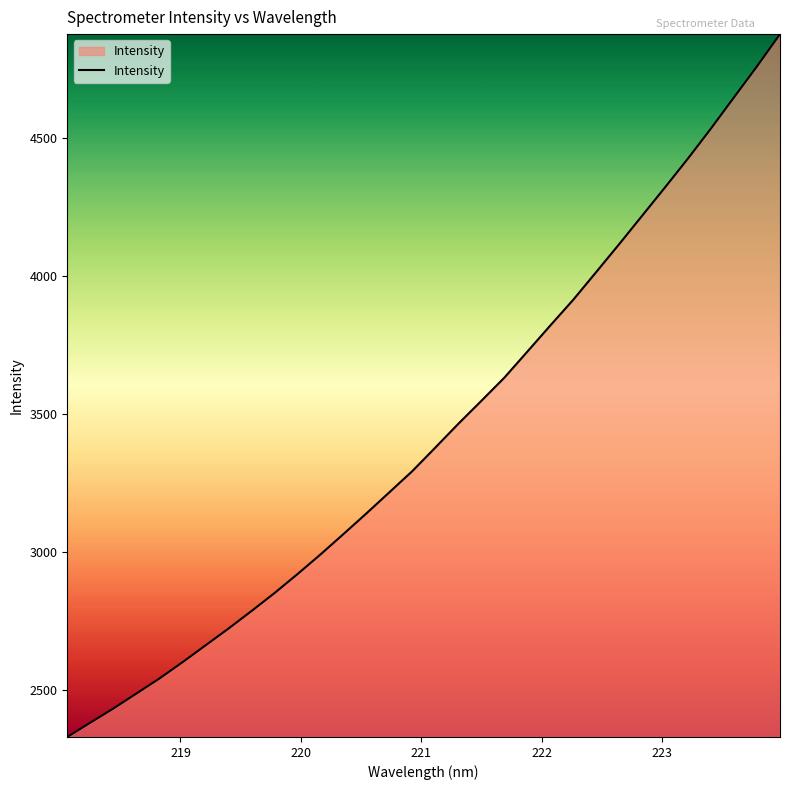

What is the minimum value shown in the chart?

2330.1